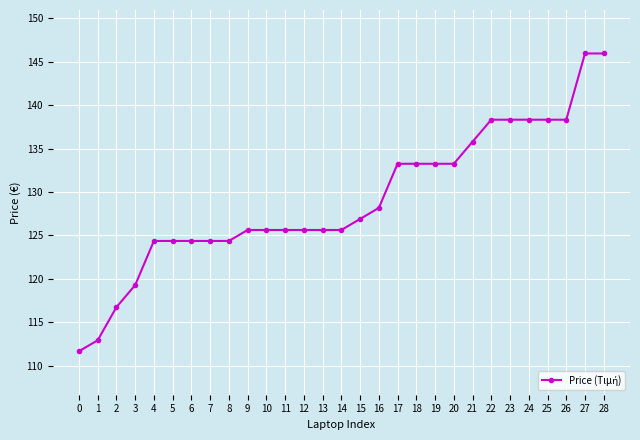

What is the difference between the values at 20 and 25?

5.1